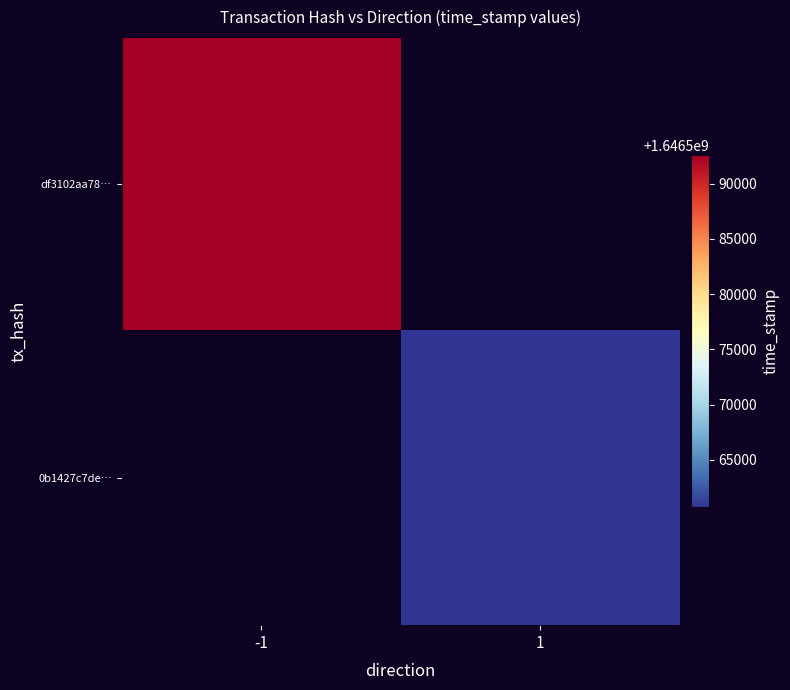

At which label does df3102aa78… reach its peak?

-1